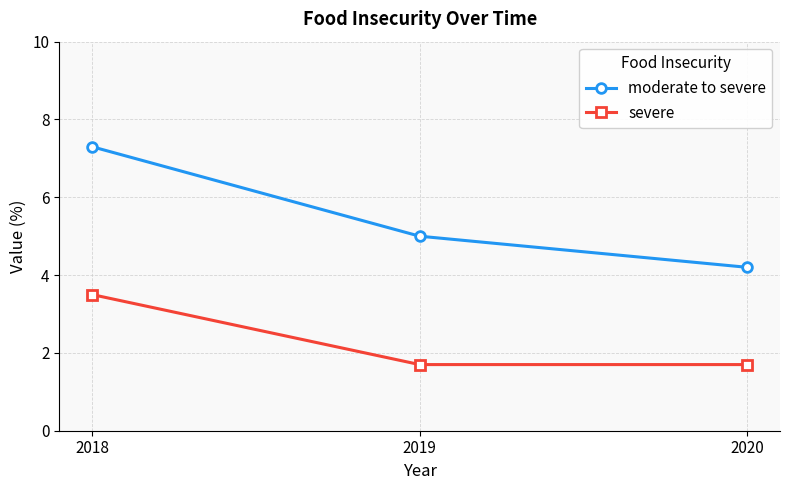

What is the average value of the moderate to severe series?

5.5